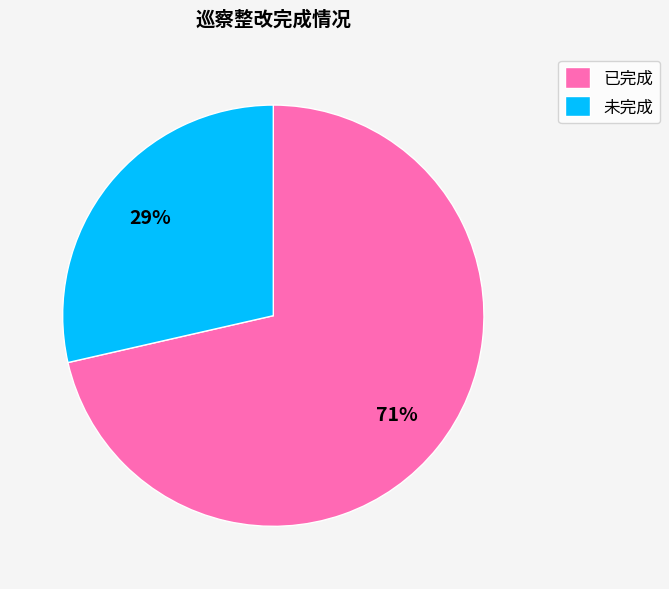

Is there a majority slice in this chart?

Yes